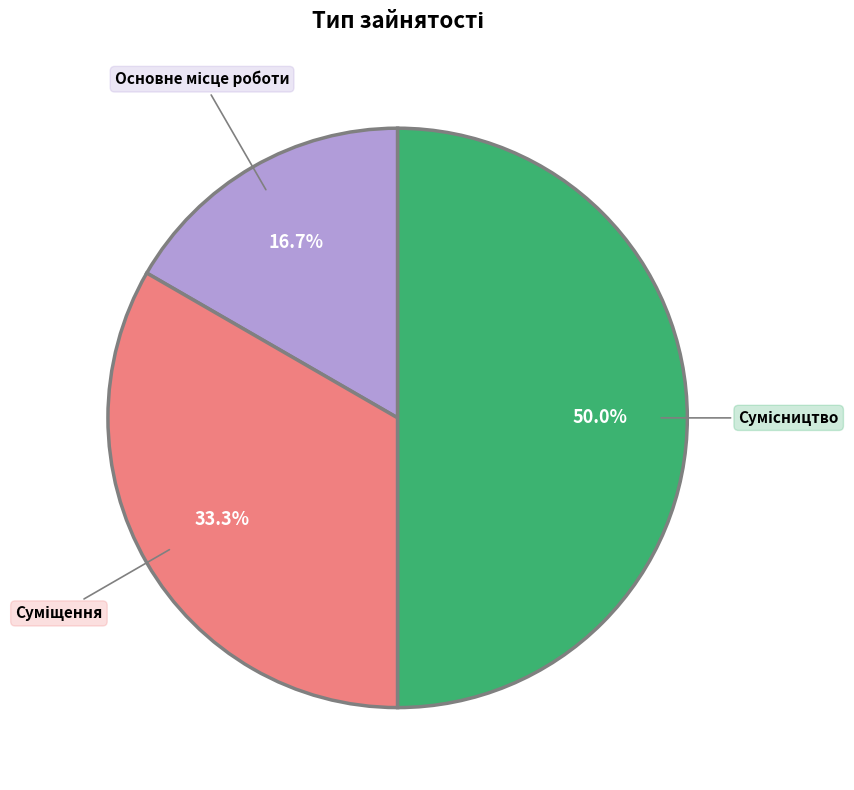

True or false: Суміщення accounts for 44% of the total.

False